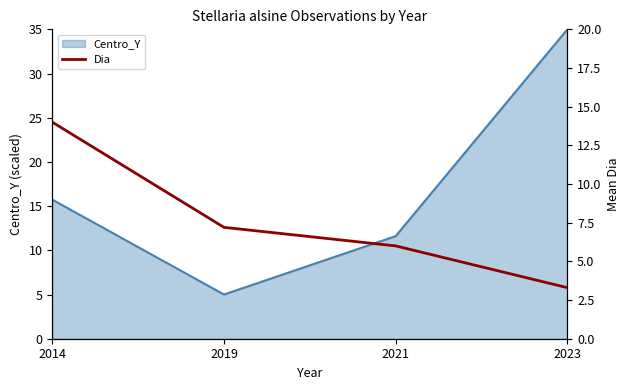

How many values are below 7?

2